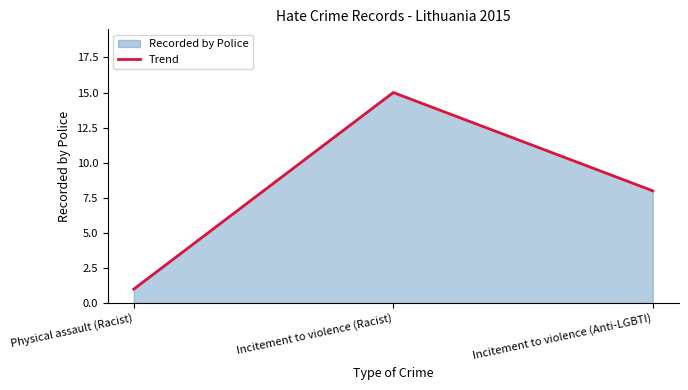

How many values exceed 8?

1